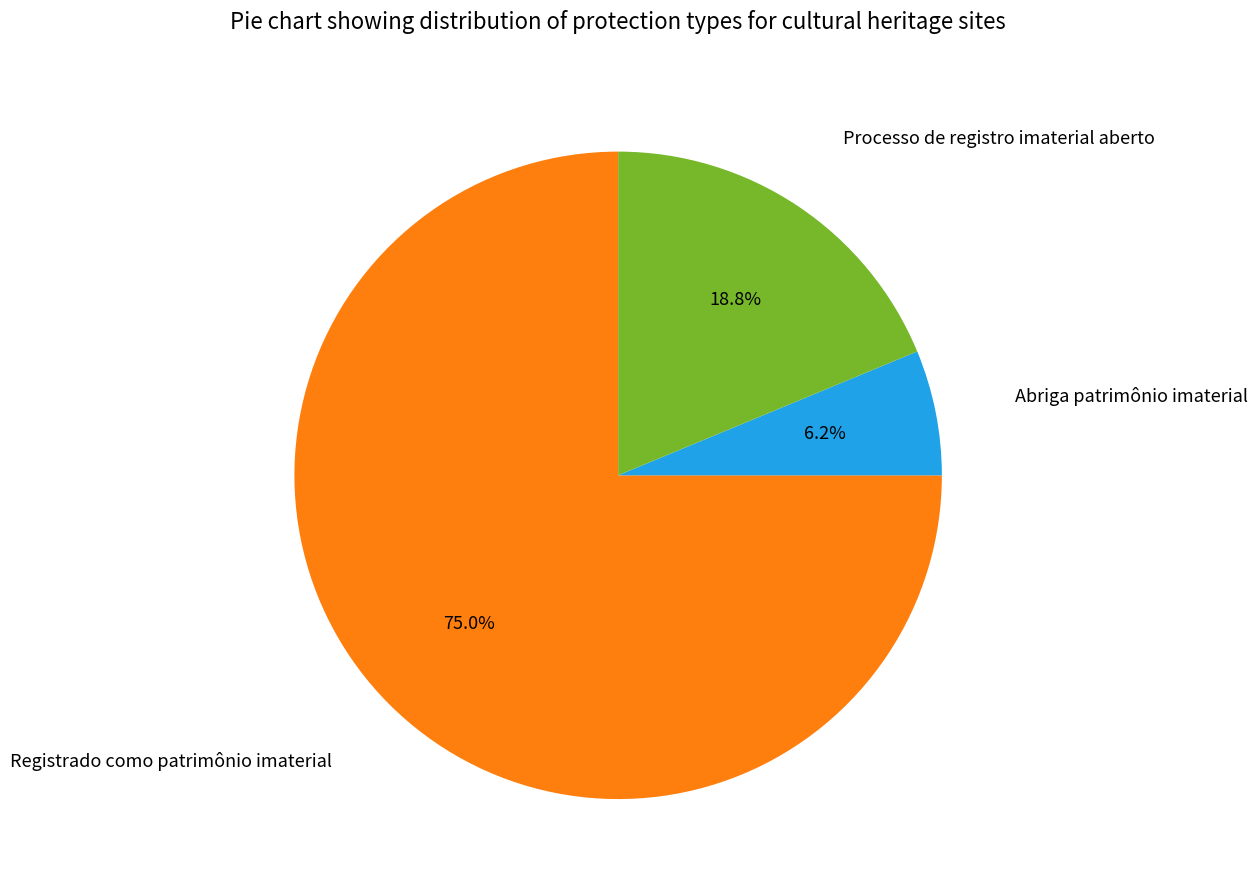

Does any single category account for the majority?

Yes